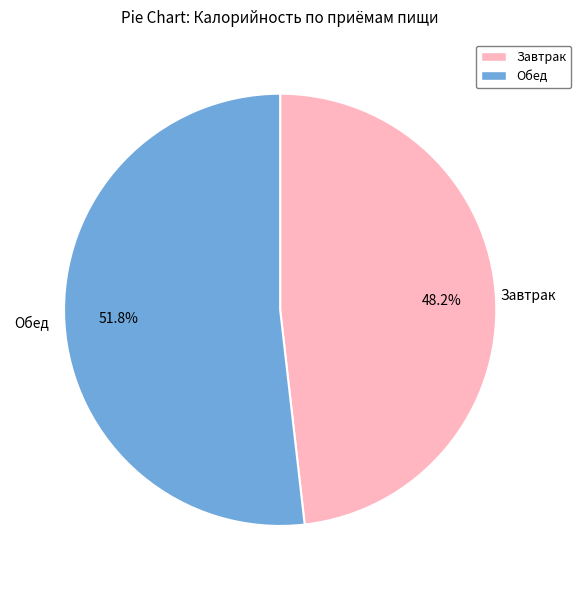

Does any single category account for the majority?

Yes